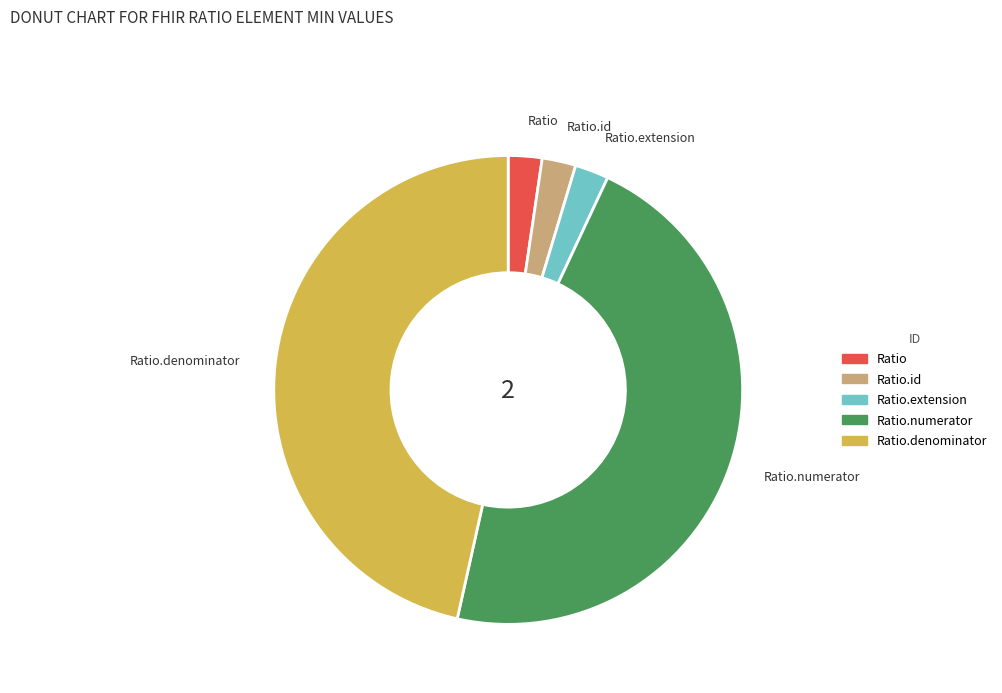

How many segments does this pie chart have?

5